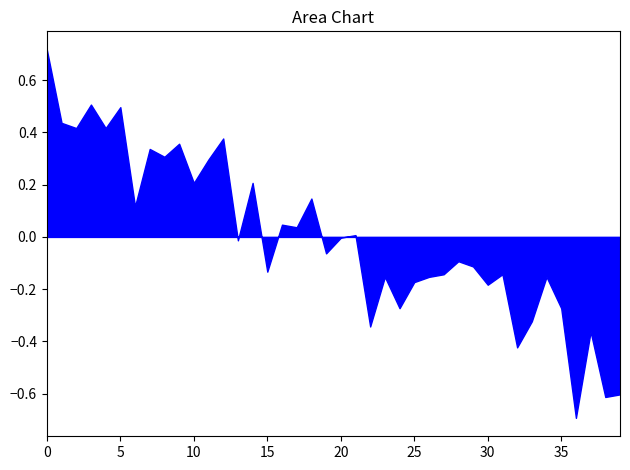

The chart shows a value of 14.2 at 01:42. True or false?

False